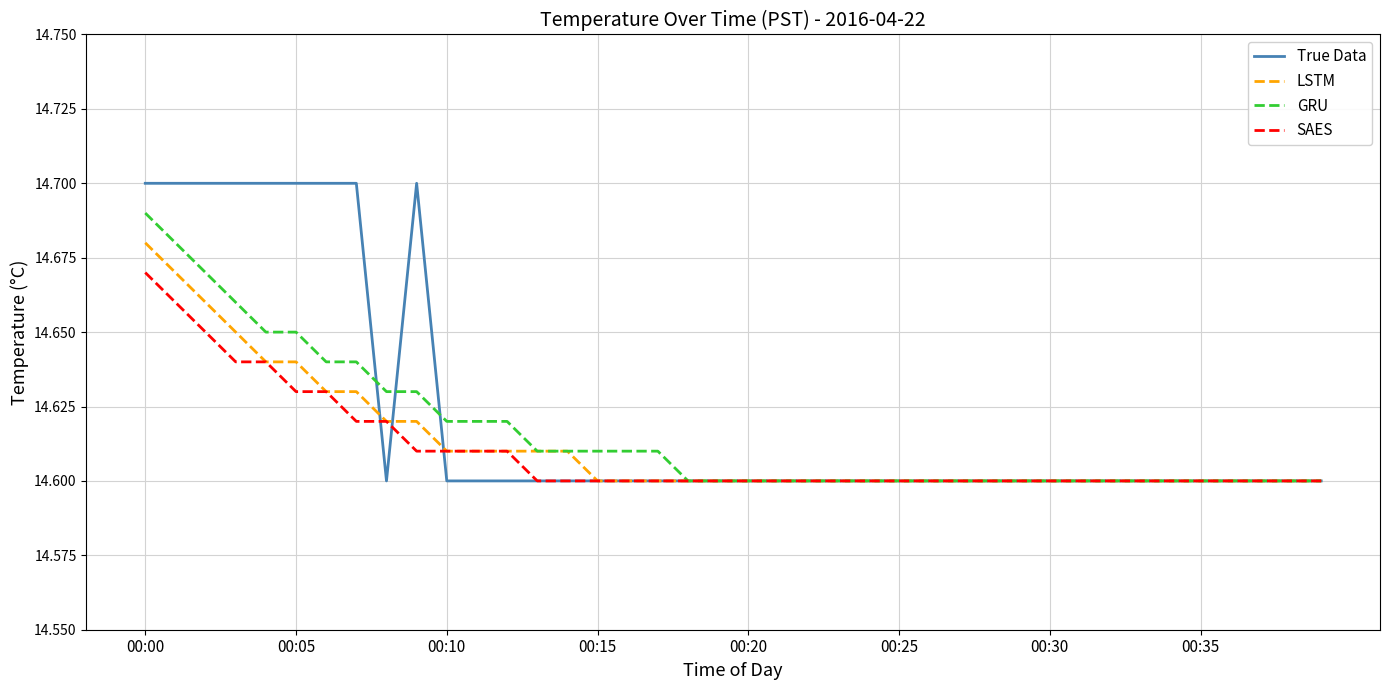

True or false: SAES has more than 2 interior local peaks.

False